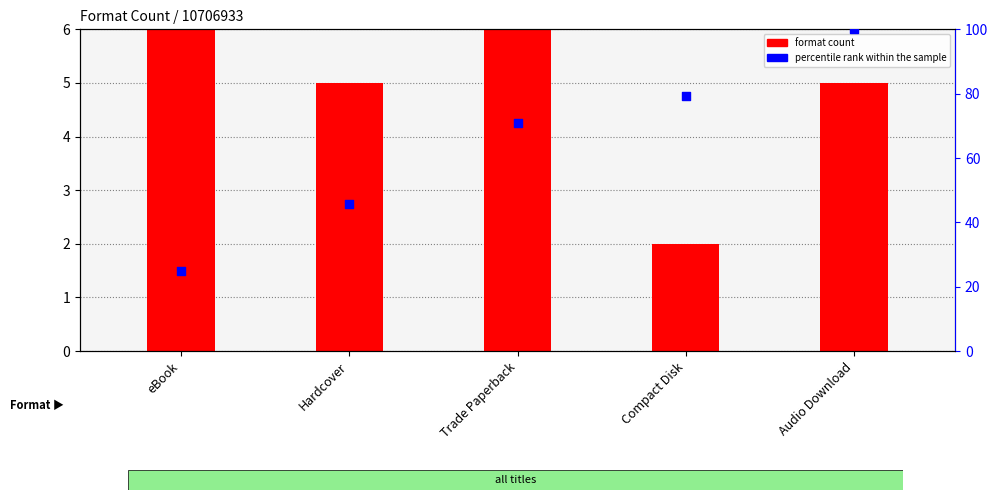

Which series contains the lowest Y value?

format count